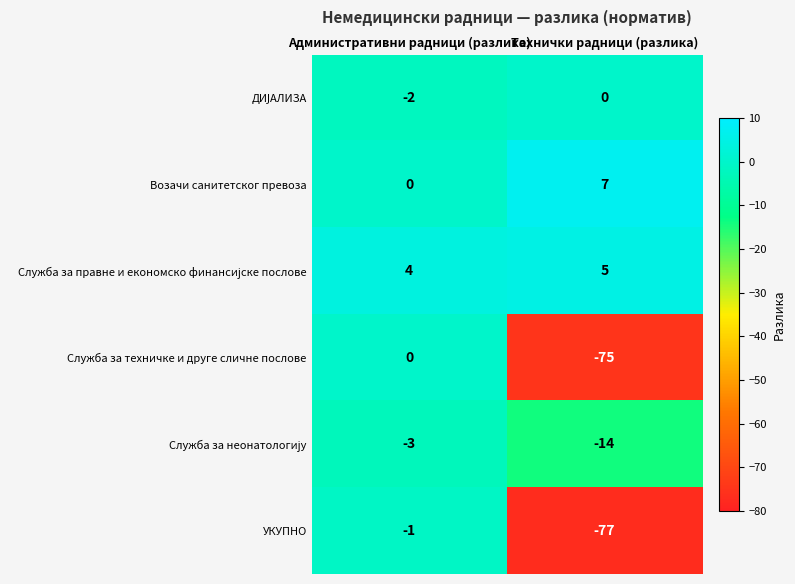

The УКУПНО series shows -17 at Технички радници (разлика). True or false?

False